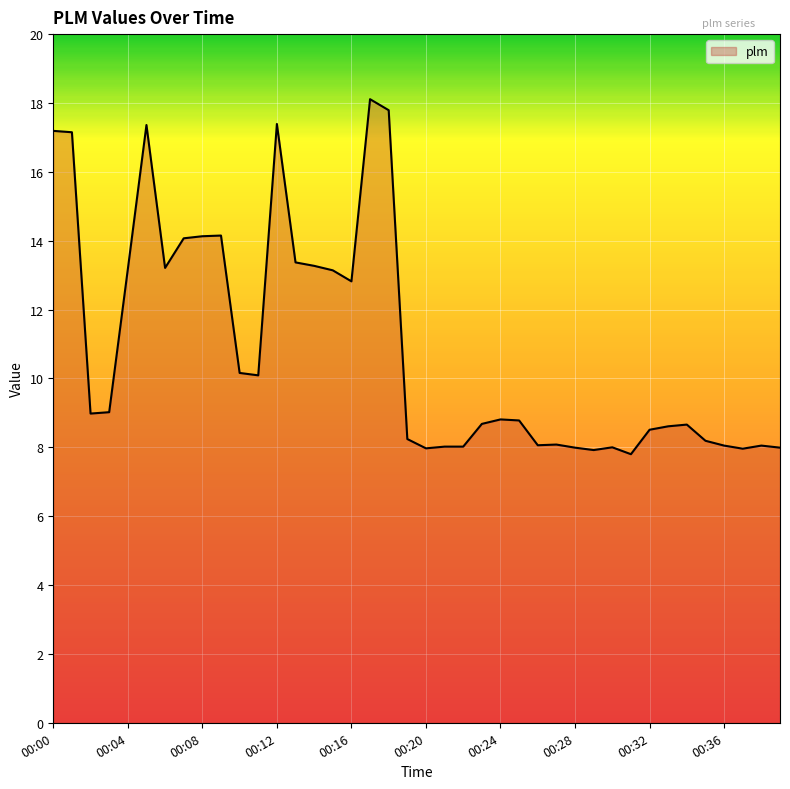

What is the sum of all values?

437.0